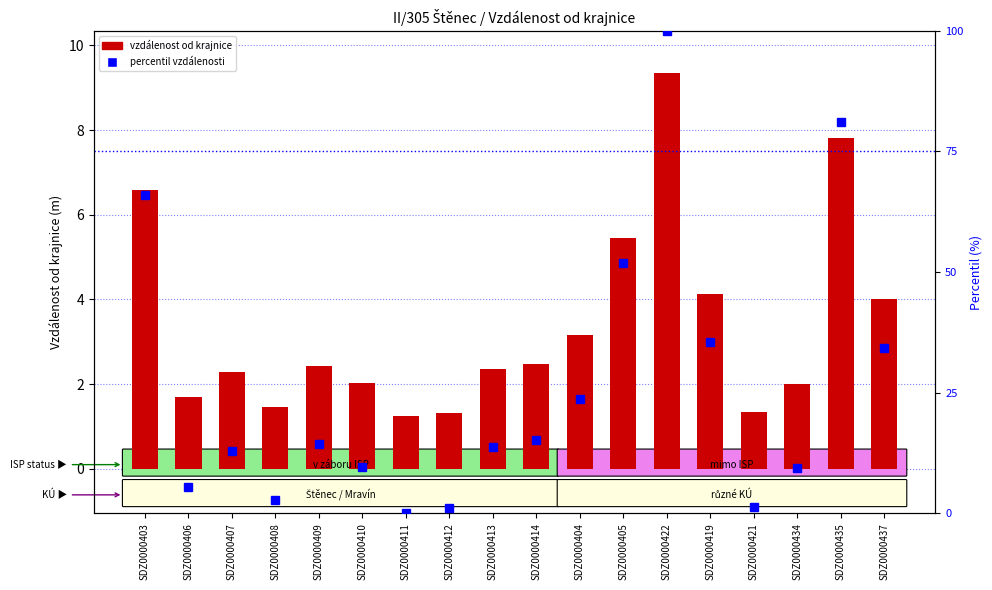

Which series changed the most between SDZ0000422 and SDZ0000434?

percentil vzdálenosti